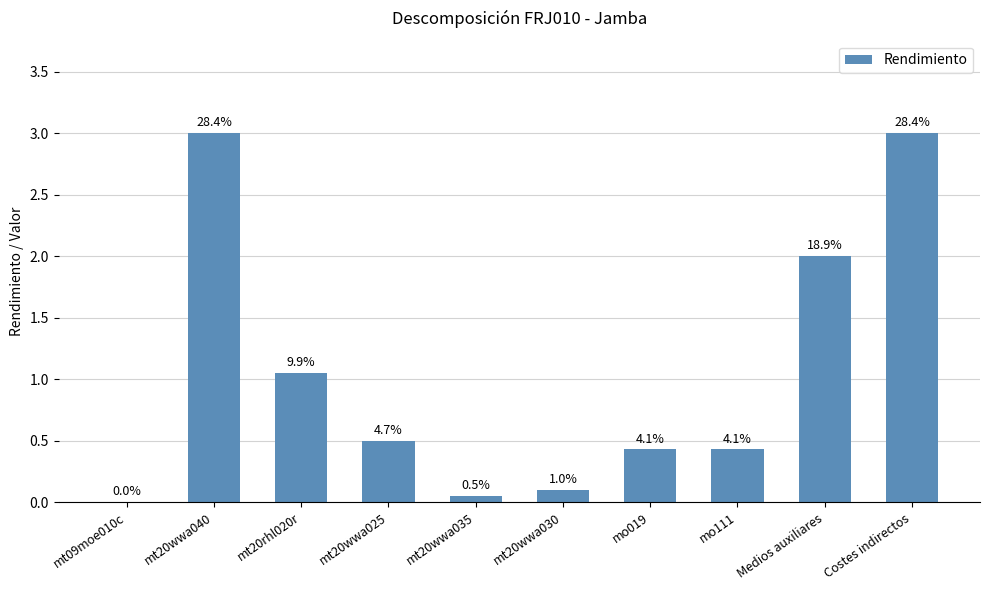

What is the ratio of the value at Medios auxiliares to the value at Costes indirectos?

0.7